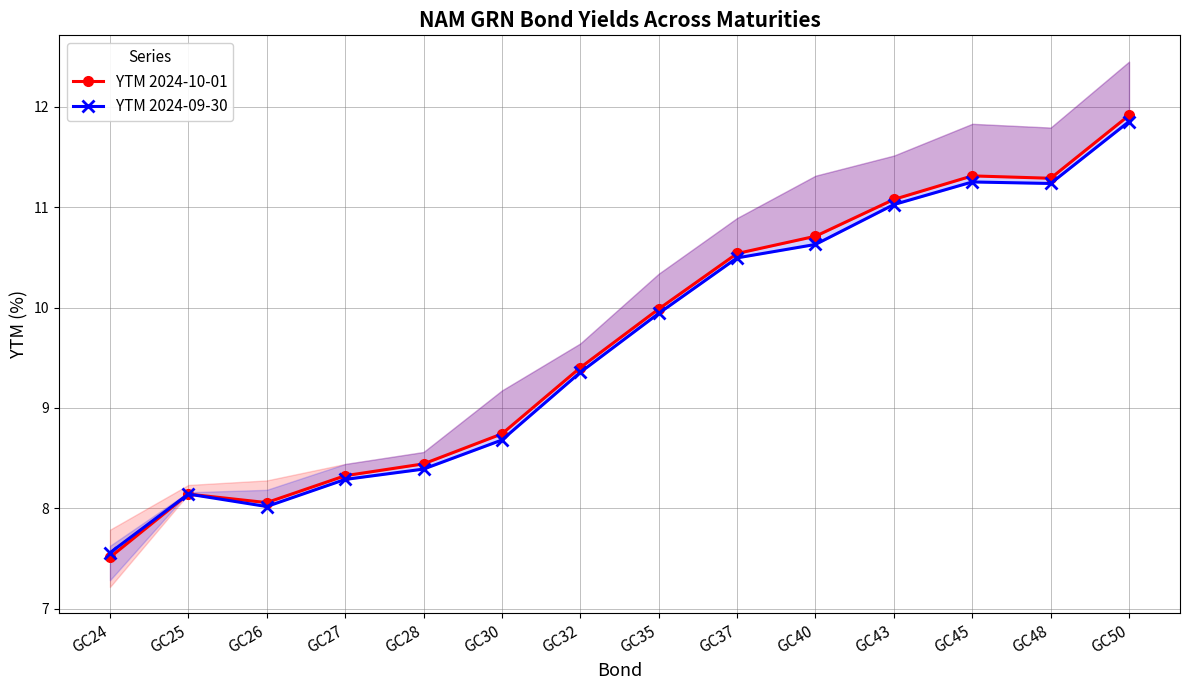

List the labels in order of YTM 2024-10-01 value, largest first.

GC50, GC45, GC48, GC43, GC40, GC37, GC35, GC32, GC30, GC28, GC27, GC25, GC26, GC24